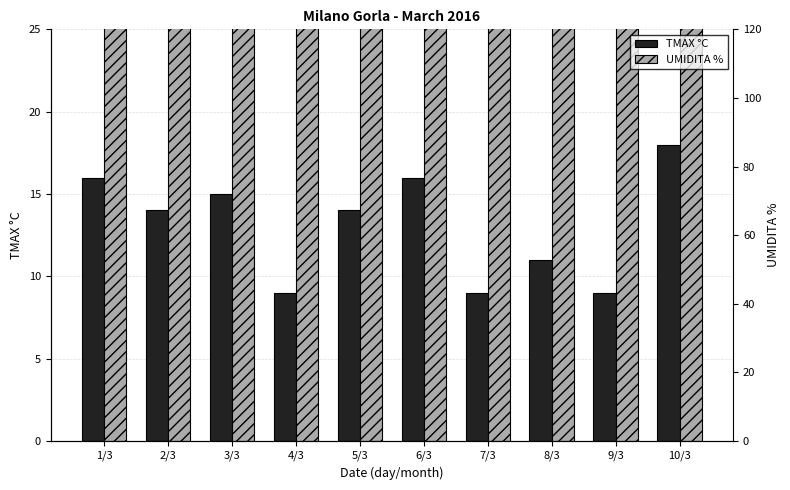

Between 9/3 and 3/3, which is larger?

3/3